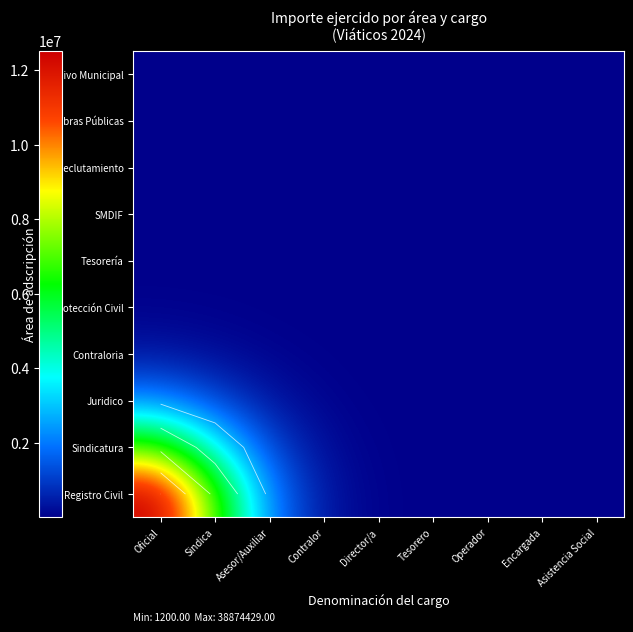

True or false: Contraloria has a value of 992.1 at Director/a.

False